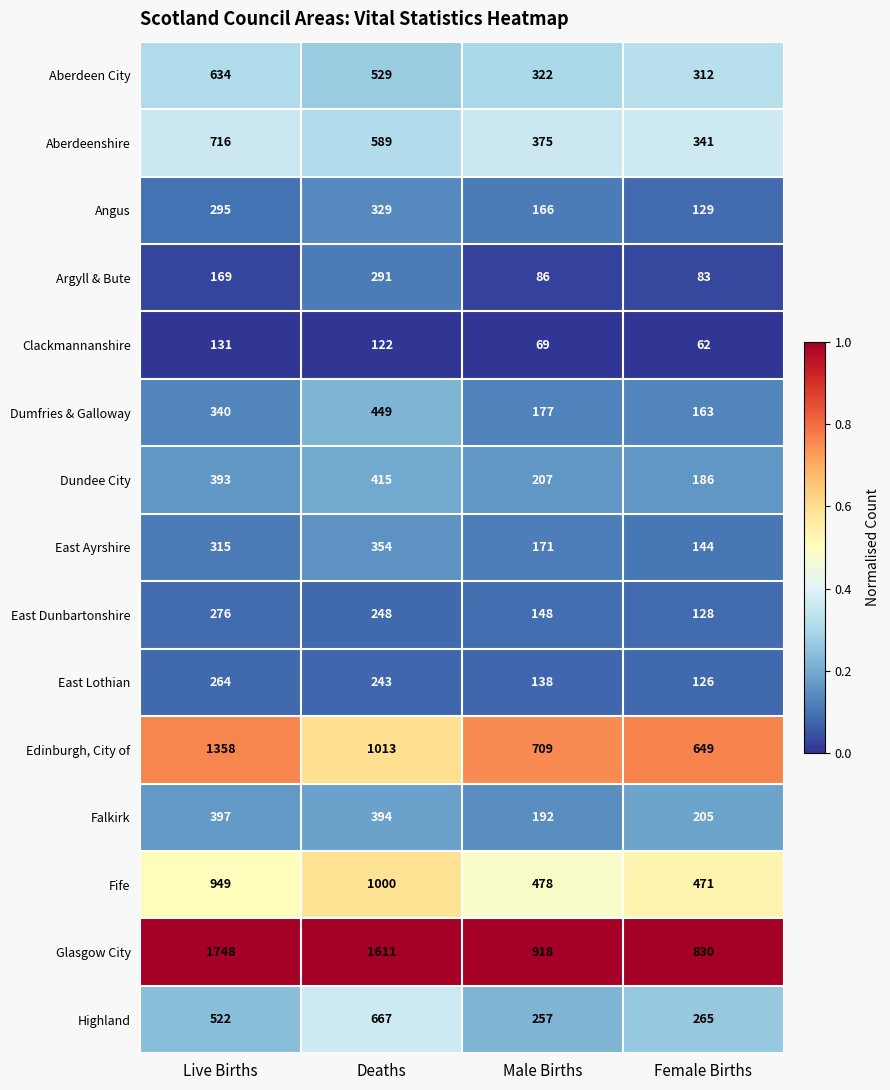

What is the greatest value displayed?

1748